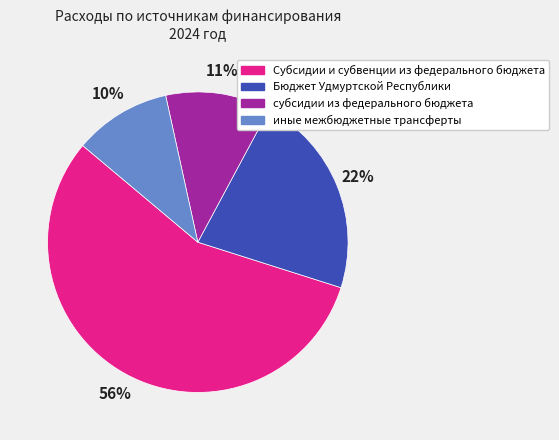

Do Субсидии и субвенции из федерального бюджета and субсидии из федерального бюджета together represent more than half of the pie?

Yes